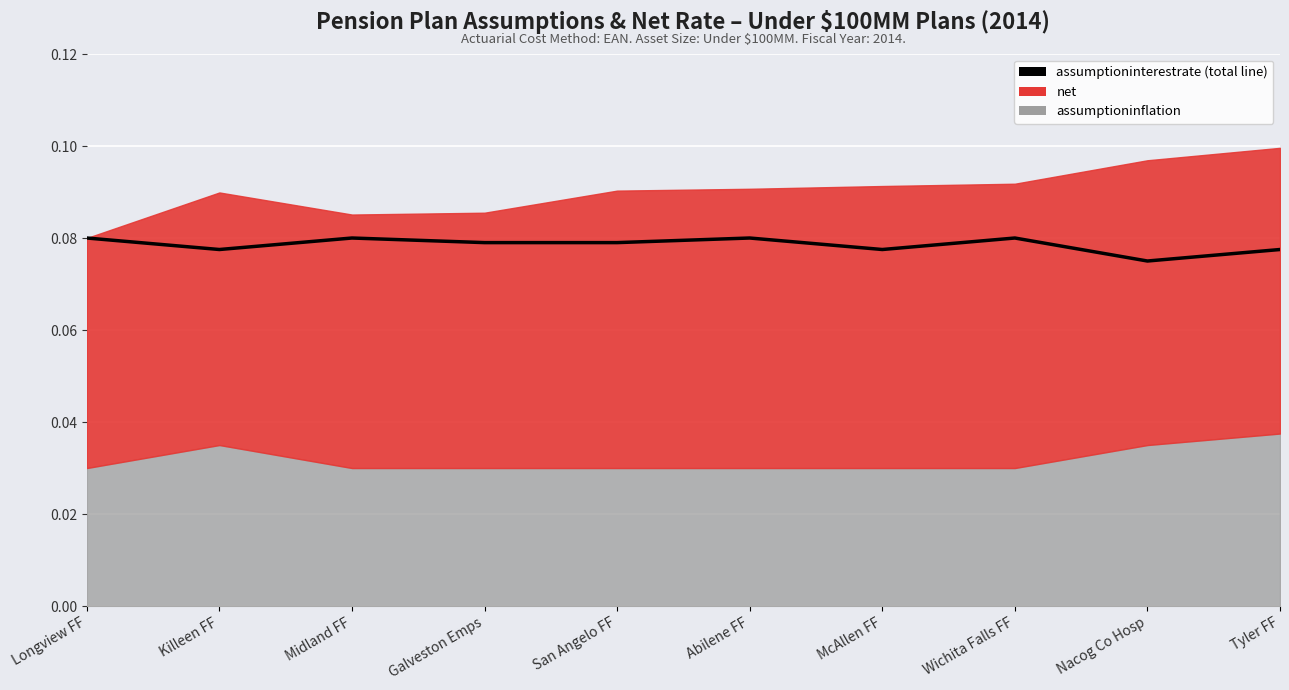

At which category does the chart reach its peak across all series?

Longview FF